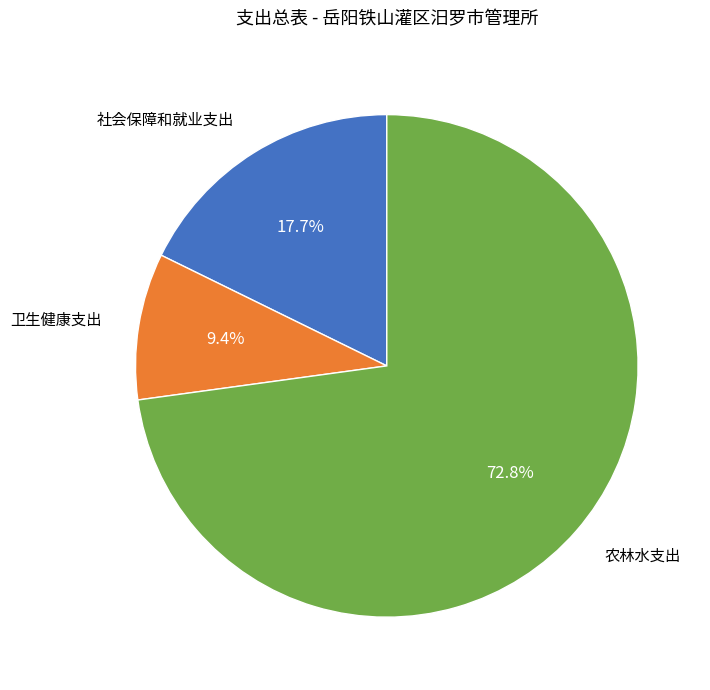

To the nearest percent, what portion does 社会保障和就业支出 represent?

18%